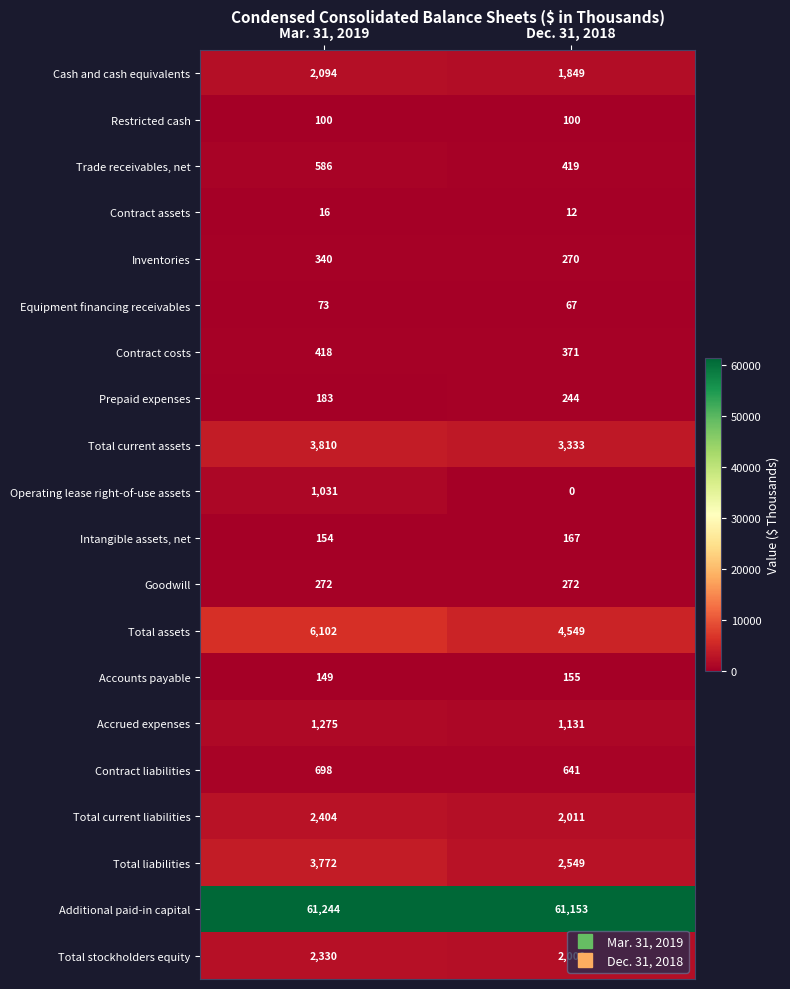

How many series are shown in this chart?

20